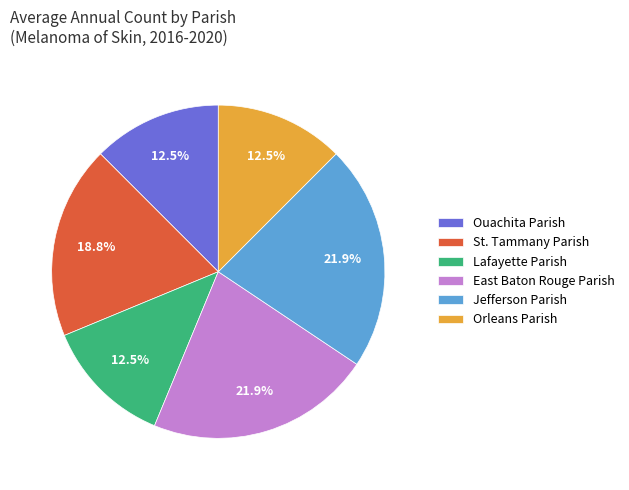

What percentage is NOT represented by Lafayette Parish?

87.5%